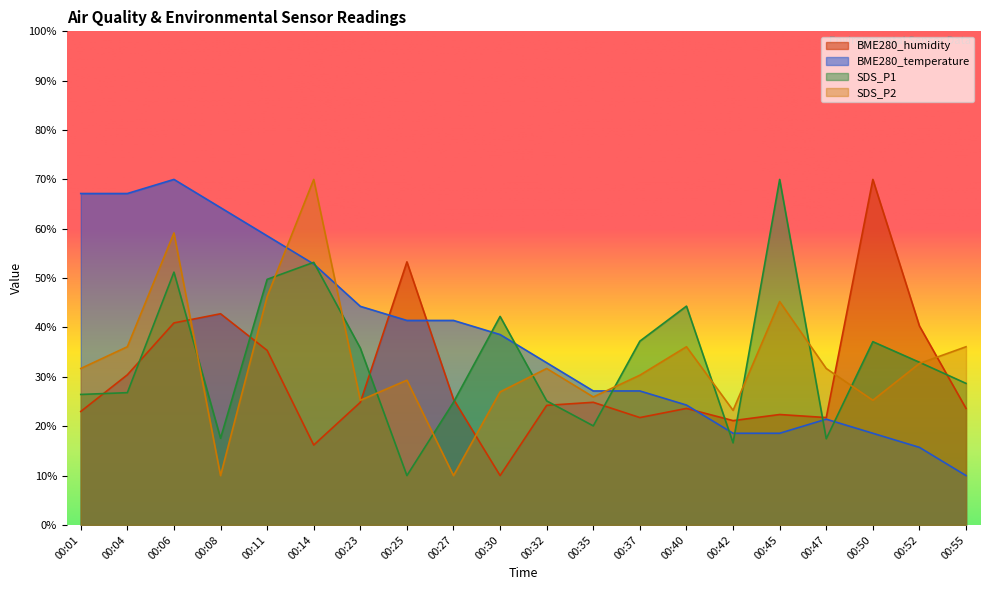

Reading left to right, list all the values displayed in this chart.

BME280_humidity: 00:01=23.0	00:04=30.4	00:06=40.9	00:08=42.8	00:11=35.4	00:14=16.2	00:23=24.8	00:25=53.3	00:27=25.5	00:30=10.0	00:32=24.2	00:35=24.8	00:37=21.8	00:40=23.6	00:42=21.1	00:45=22.4	00:47=21.8	00:50=70.0	00:52=40.3	00:55=23.6
BME280_temperature: 00:01=67.1	00:04=67.1	00:06=70.0	00:08=64.3	00:11=58.6	00:14=52.9	00:23=44.3	00:25=41.4	00:27=41.4	00:30=38.6	00:32=32.9	00:35=27.1	00:37=27.1	00:40=24.3	00:42=18.6	00:45=18.6	00:47=21.4	00:50=18.6	00:52=15.7	00:55=10.0
SDS_P1: 00:01=26.4	00:04=26.8	00:06=51.2	00:08=17.6	00:11=49.8	00:14=53.2	00:23=35.8	00:25=10.0	00:27=24.9	00:30=42.2	00:32=25.1	00:35=20.1	00:37=37.2	00:40=44.3	00:42=16.6	00:45=70.0	00:47=17.5	00:50=37.1	00:52=33.0	00:55=28.7
SDS_P2: 00:01=31.7	00:04=36.1	00:06=59.2	00:08=10.0	00:11=46.3	00:14=70.0	00:23=25.3	00:25=29.3	00:27=10.0	00:30=26.9	00:32=31.7	00:35=25.9	00:37=30.3	00:40=36.1	00:42=23.2	00:45=45.3	00:47=31.7	00:50=25.3	00:52=32.7	00:55=36.1